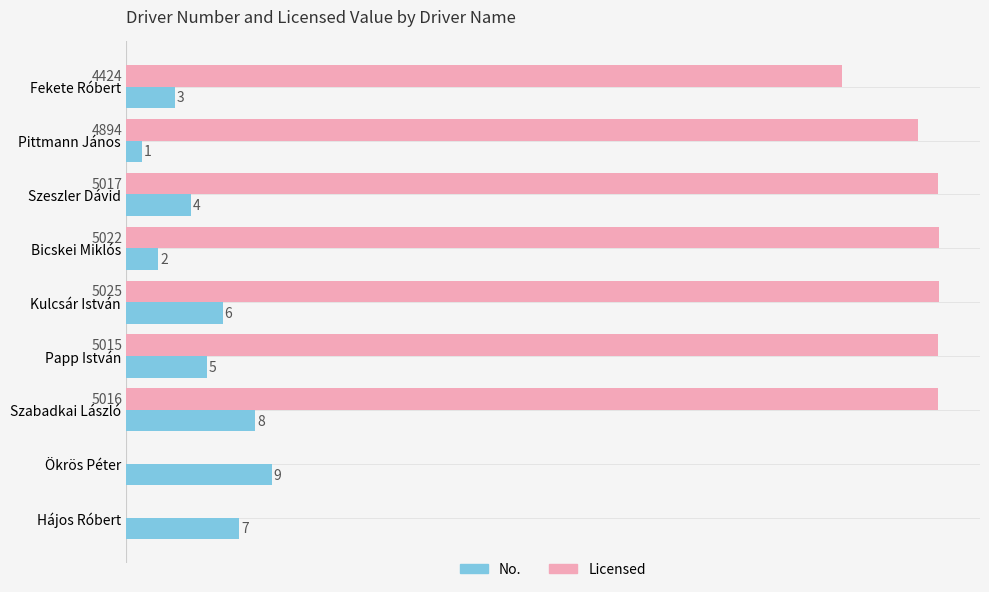

At which category is the sum across all series the highest?

Szabadkai László